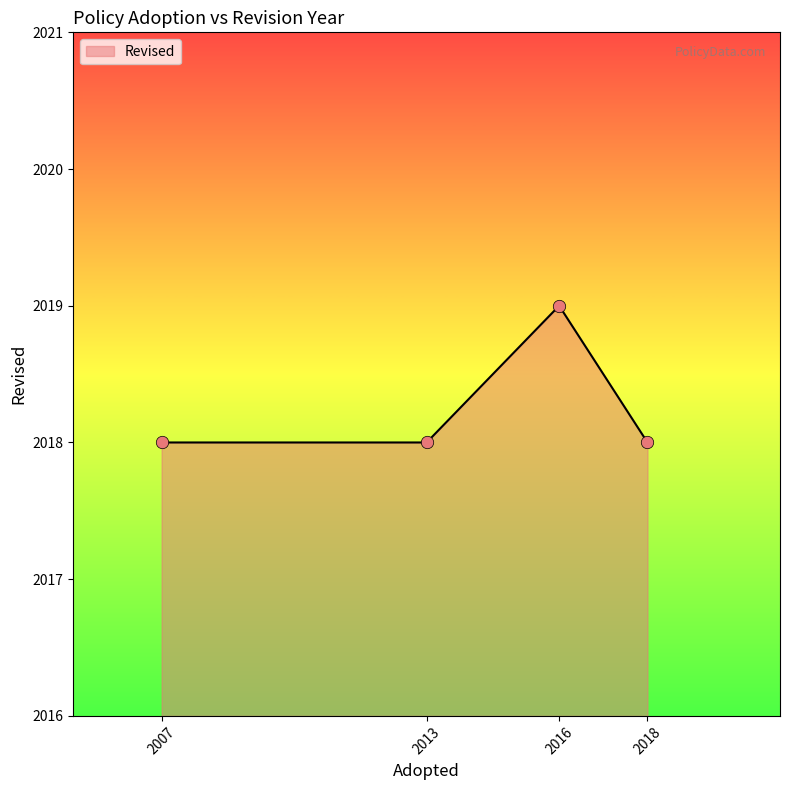

What is the ratio of the value at 2018 to the value at 2013?

1.0